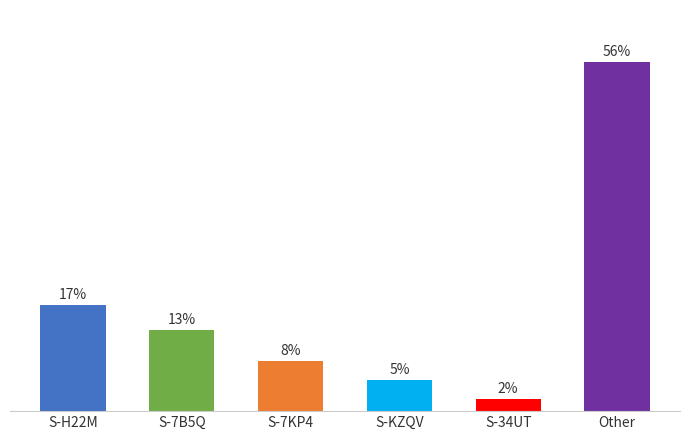

List the labels in order of value, smallest first.

S-34UT, S-KZQV, S-7KP4, S-7B5Q, S-H22M, Other